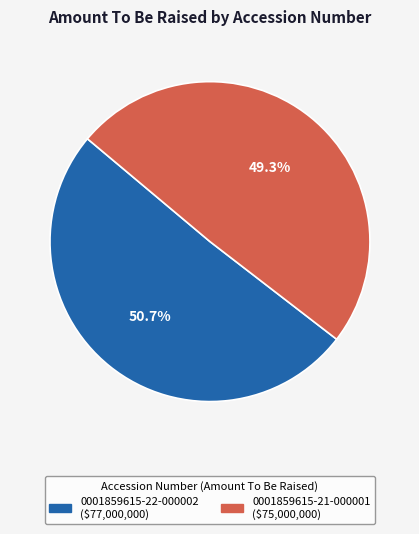

How many slices are in this pie chart?

2